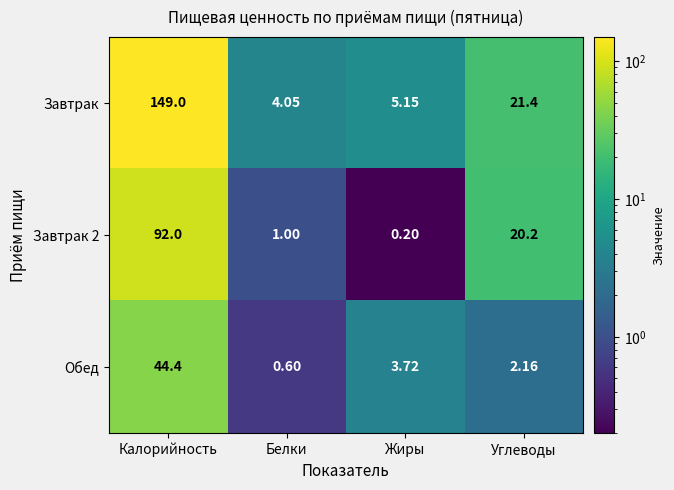

At which label does Завтрак 2 first exceed 20?

Калорийность